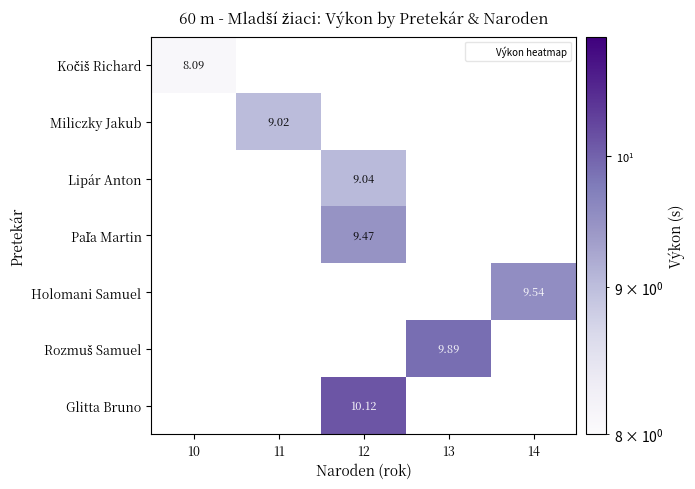

At how many categories does at least one series exceed 8?

5